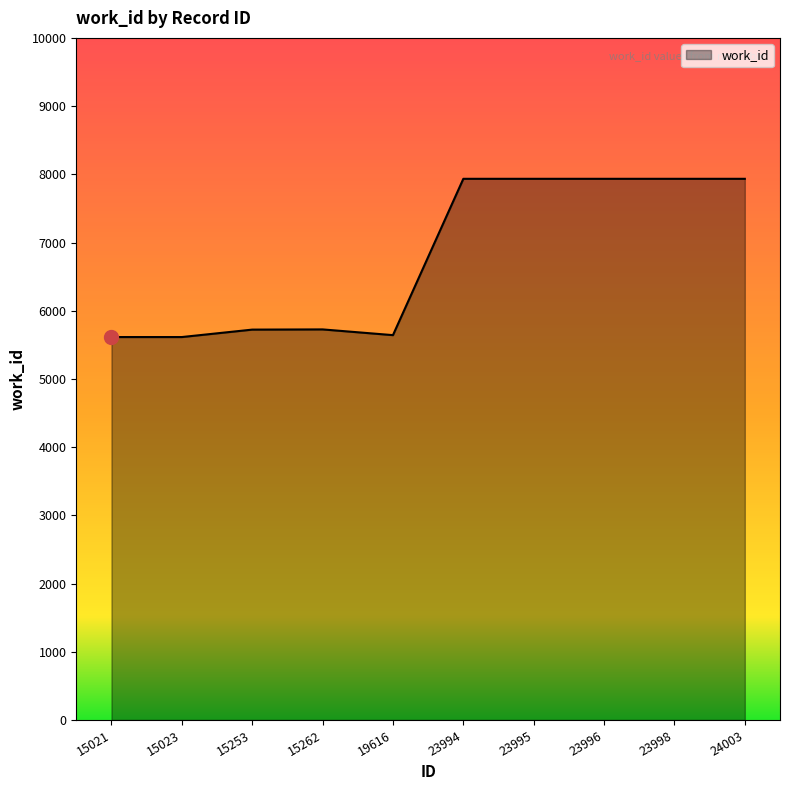

The chart shows a value of 13990 at 23996. True or false?

False